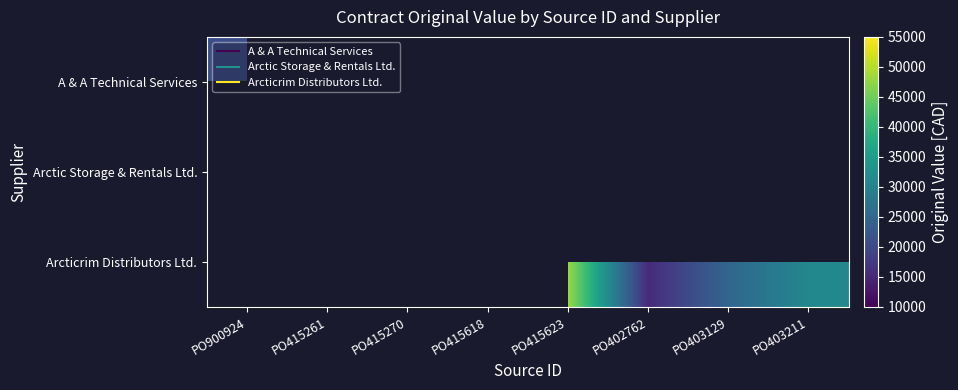

The Arctic Storage & Rentals Ltd. series shows 14382.0 at PO415261. True or false?

True